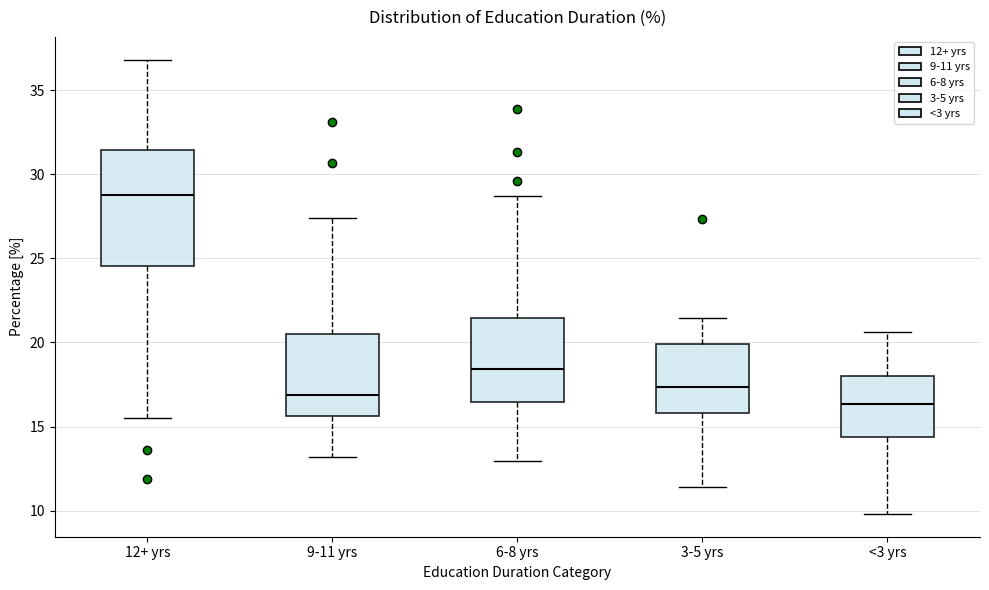

Reading left to right, read every box against the y-axis: the position of its median line, the range the box covers, and the ends of its whiskers. The values are not printed on the chart, so give them approximately, as read against the axis.

12+ yrs: median 29.0, box 24.5 to 31.5, whiskers 15.5 to 37.0
9-11 yrs: median 17.0, box 15.5 to 20.5, whiskers 13.0 to 27.5
6-8 yrs: median 18.5, box 16.5 to 21.5, whiskers 13.0 to 28.5
3-5 yrs: median 17.5, box 16.0 to 20.0, whiskers 11.5 to 21.5
<3 yrs: median 16.5, box 14.5 to 18.0, whiskers 10.0 to 20.5